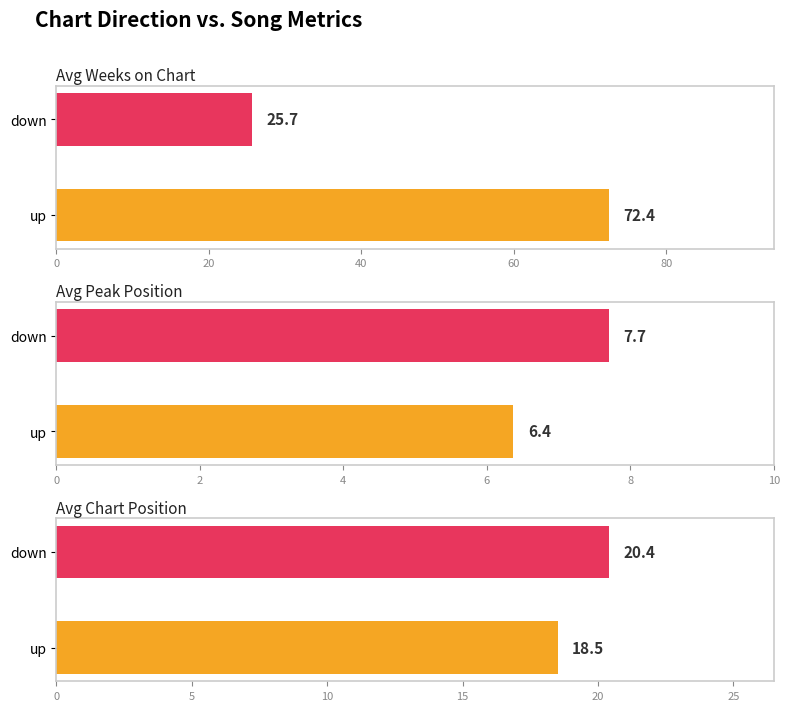

True or false: Avg Peak Position has a value of 13.7 at 20.

False